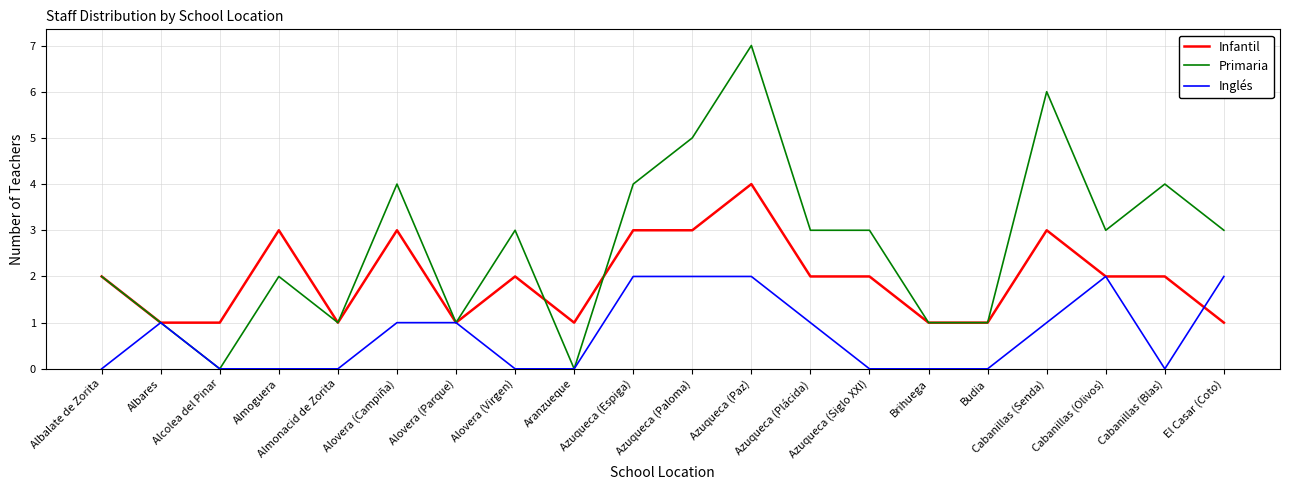

Reading left to right, transcribe all the data shown in this chart.

Infantil: Albalate de Zorita=2	Albares=1	Alcolea del Pinar=1	Almoguera=3	Almonacid de Zorita=1	Alovera (Campiña)=3	Alovera (Parque)=1	Alovera (Virgen)=2	Aranzueque=1	Azuqueca (Espiga)=3	Azuqueca (Paloma)=3	Azuqueca (Paz)=4	Azuqueca (Plácida)=2	Azuqueca (Siglo XXI)=2	Brihuega=1	Budia=1	Cabanillas (Senda)=3	Cabanillas (Olivos)=2	Cabanillas (Blas)=2	El Casar (Coto)=1
Primaria: Albalate de Zorita=2	Albares=1	Alcolea del Pinar=0	Almoguera=2	Almonacid de Zorita=1	Alovera (Campiña)=4	Alovera (Parque)=1	Alovera (Virgen)=3	Aranzueque=0	Azuqueca (Espiga)=4	Azuqueca (Paloma)=5	Azuqueca (Paz)=7	Azuqueca (Plácida)=3	Azuqueca (Siglo XXI)=3	Brihuega=1	Budia=1	Cabanillas (Senda)=6	Cabanillas (Olivos)=3	Cabanillas (Blas)=4	El Casar (Coto)=3
Inglés: Albalate de Zorita=0	Albares=1	Alcolea del Pinar=0	Almoguera=0	Almonacid de Zorita=0	Alovera (Campiña)=1	Alovera (Parque)=1	Alovera (Virgen)=0	Aranzueque=0	Azuqueca (Espiga)=2	Azuqueca (Paloma)=2	Azuqueca (Paz)=2	Azuqueca (Plácida)=1	Azuqueca (Siglo XXI)=0	Brihuega=0	Budia=0	Cabanillas (Senda)=1	Cabanillas (Olivos)=2	Cabanillas (Blas)=0	El Casar (Coto)=2